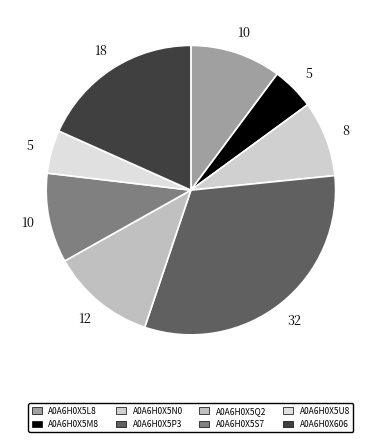

The A0A6H0X5L8 slice represents 10% of the pie. True or false?

True